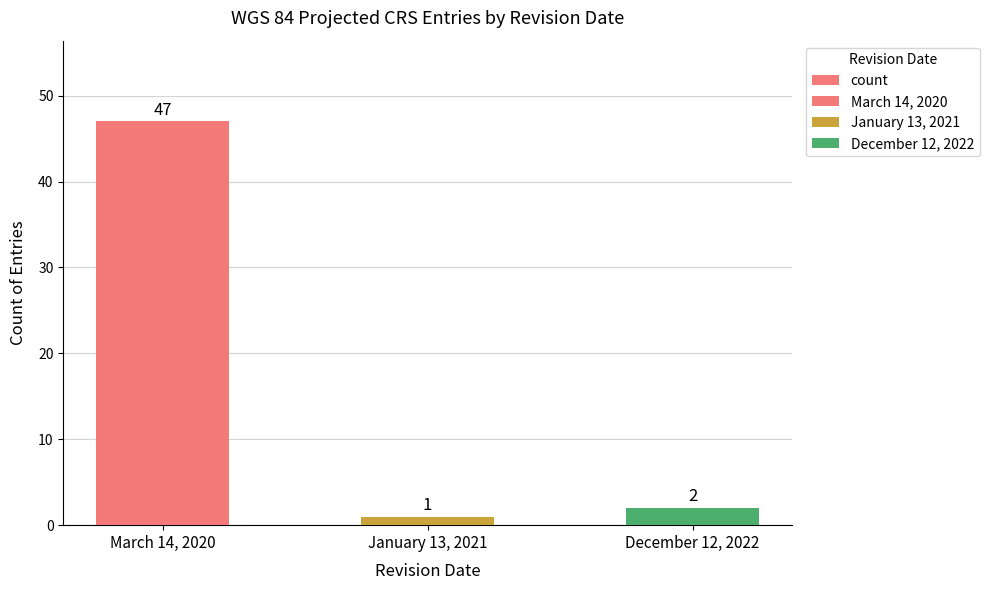

Reading left to right, transcribe all the data shown in this chart.

March 14, 2020=47	January 13, 2021=1	December 12, 2022=2